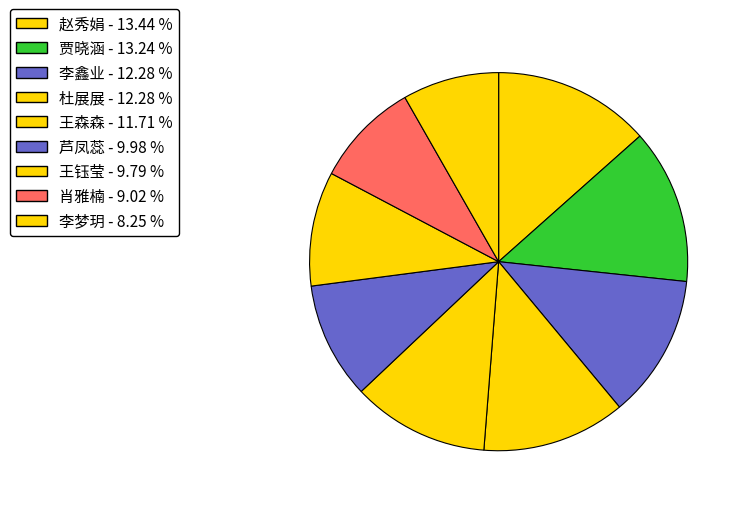

To the nearest percent, what is the difference between the 李鑫业 and 赵秀娟 slice percentages?

1%